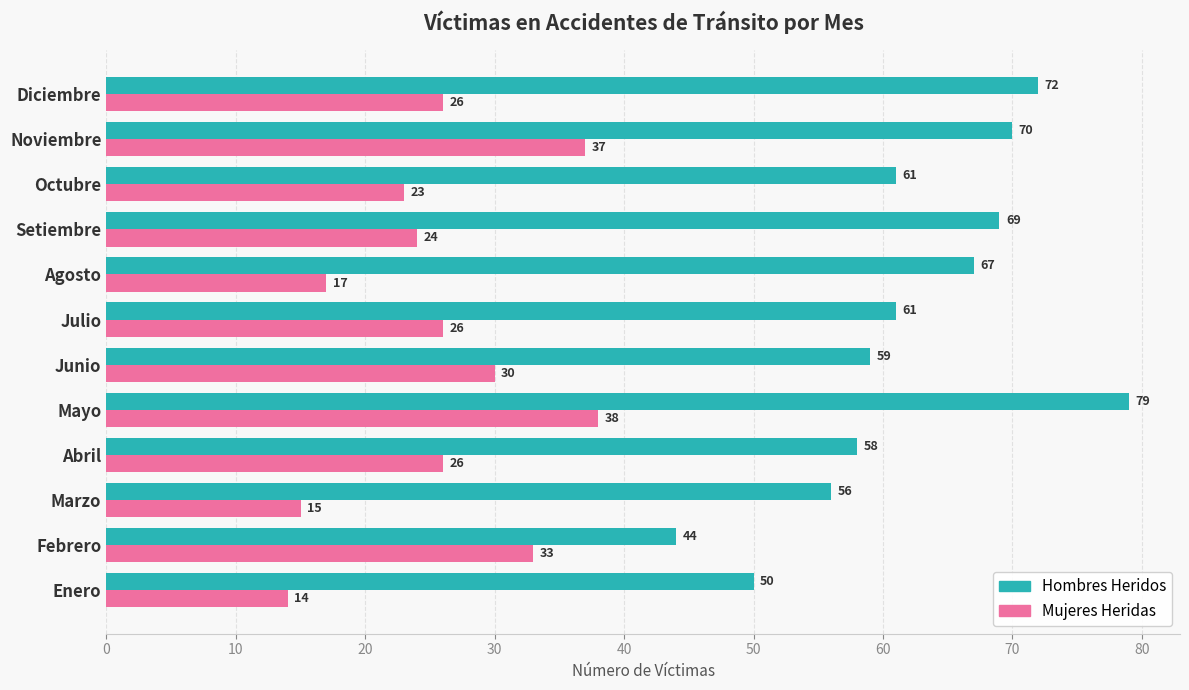

What is the difference between the highest and lowest values at Setiembre?

45